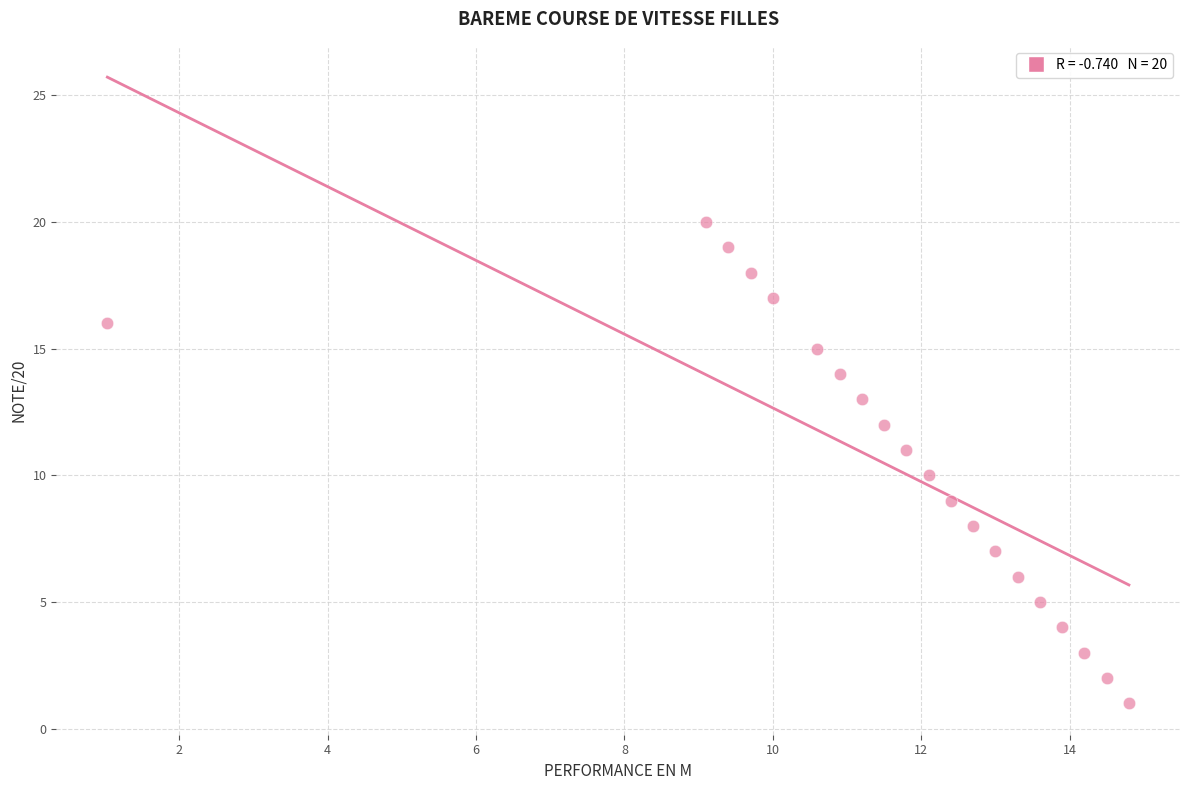

What is the range of Y values (max minus min)?

19